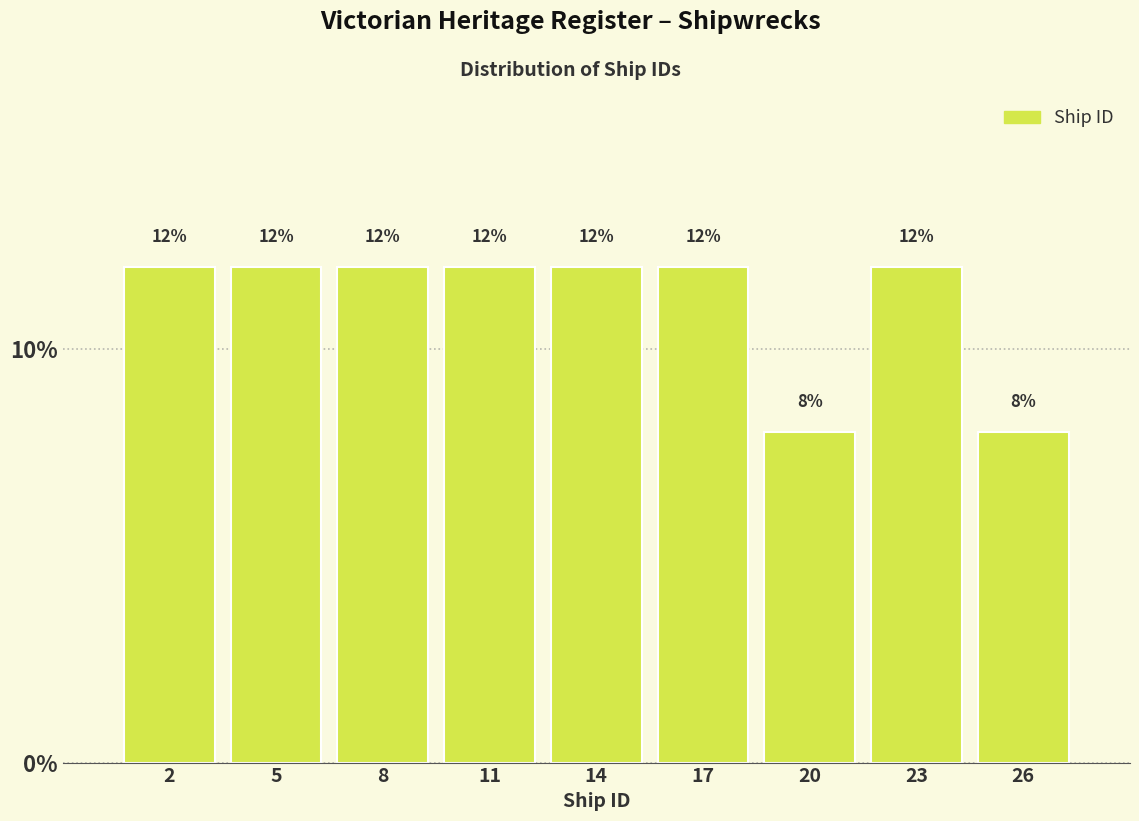

Are the bars horizontal?

No